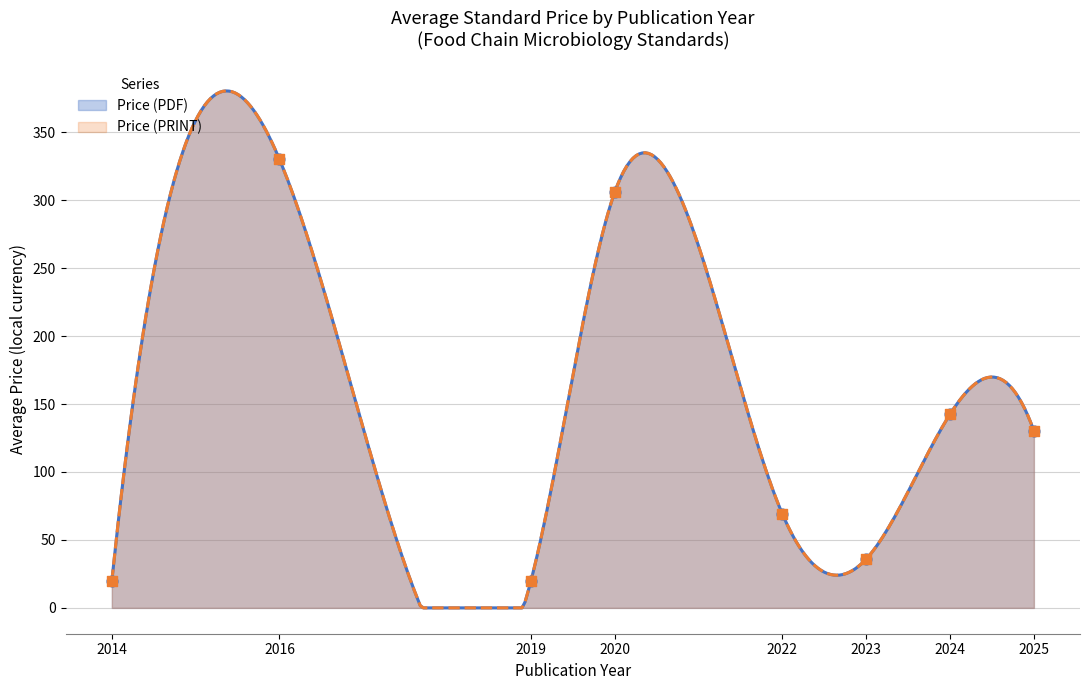

What are all the series names shown in the legend?

Price (PDF), Price (PRINT)